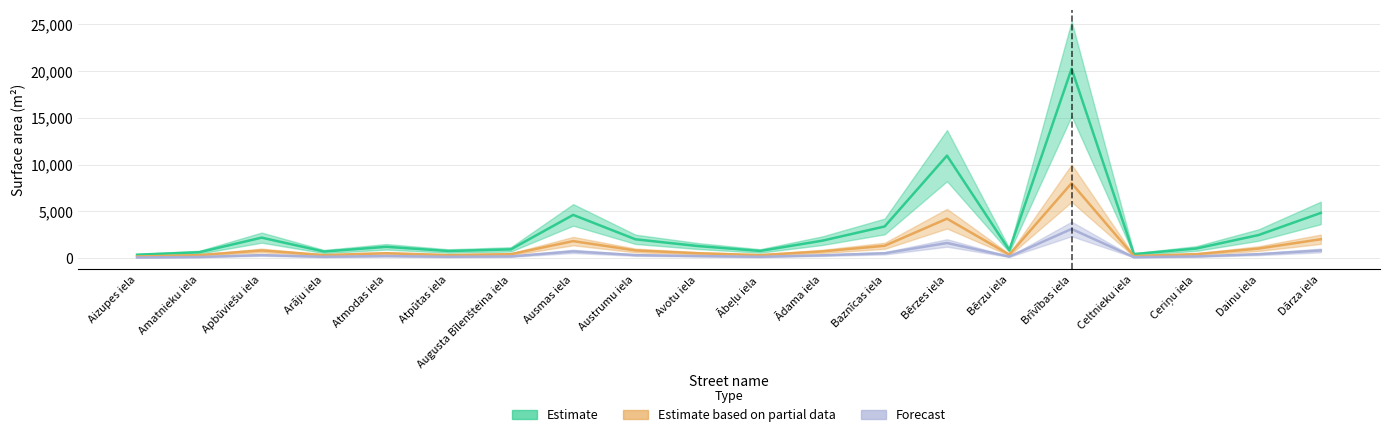

Where is Estimate based on partial data nearest to the value 4075?

Bērzes iela